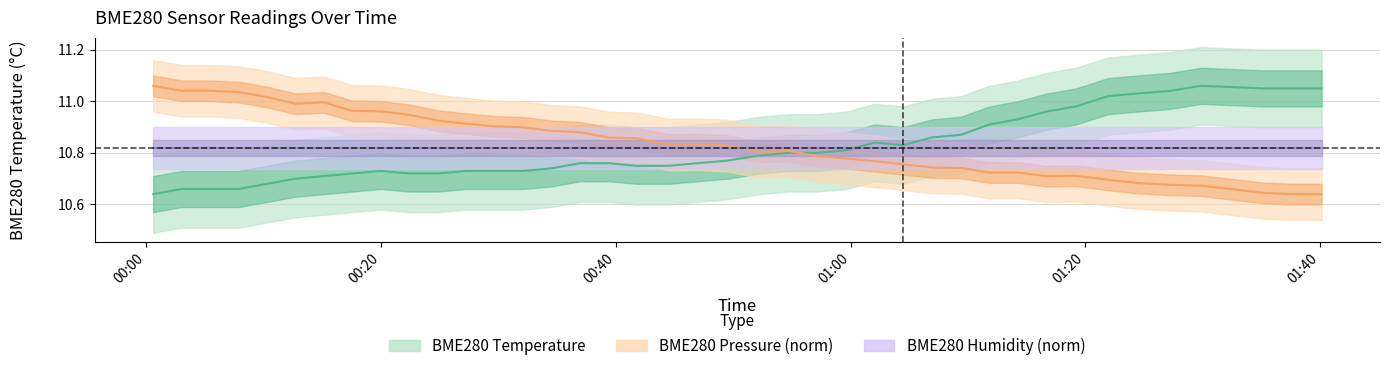

How many times do BME280 Humidity (norm) and BME280 Pressure (norm) cross each other?

1